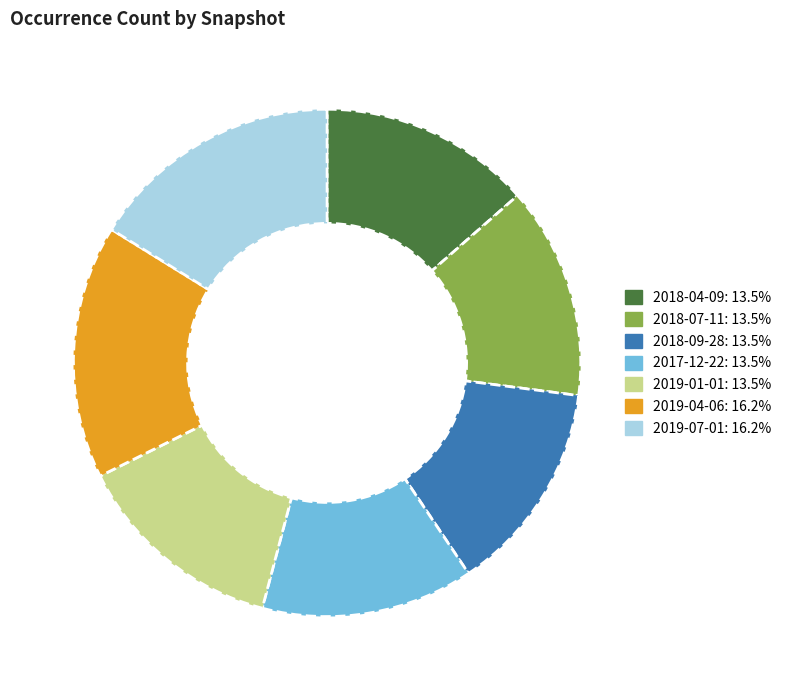

What is the ratio of the value at 2018-07-11 to the value at 2018-04-09?

1.0